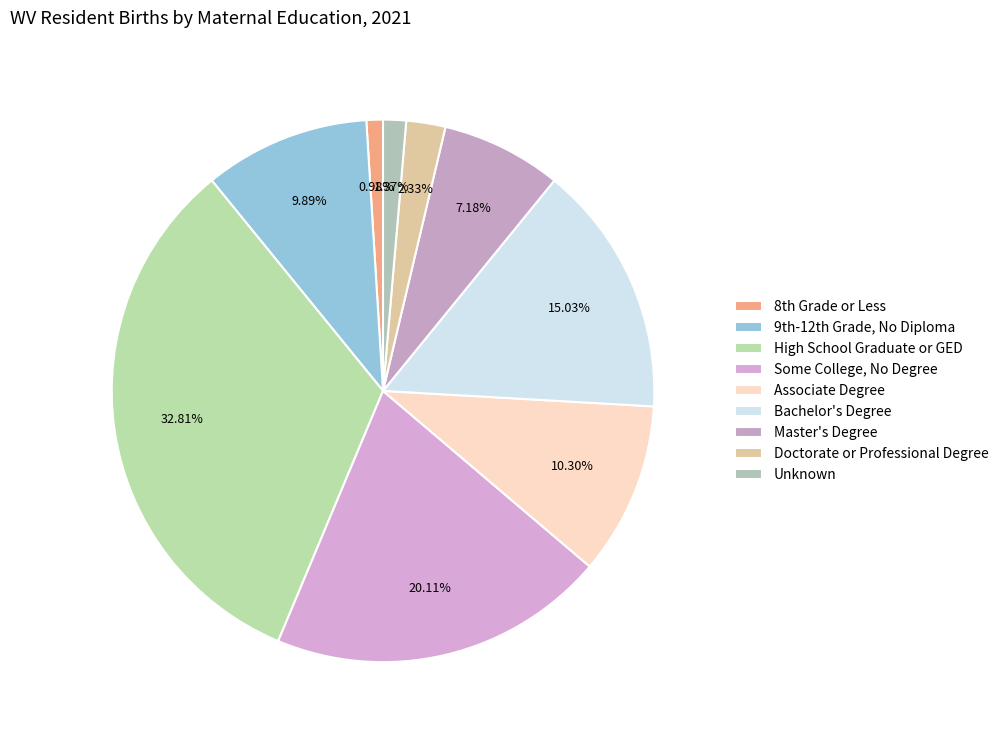

Which has a higher value, Bachelor's Degree or Unknown?

Bachelor's Degree